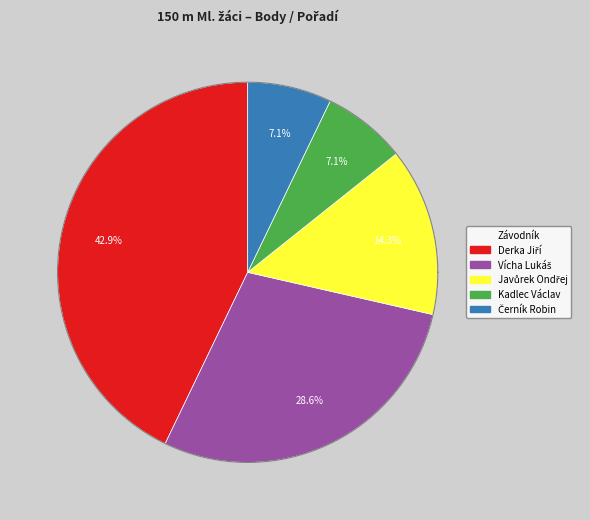

Count the number of slices in the pie.

5